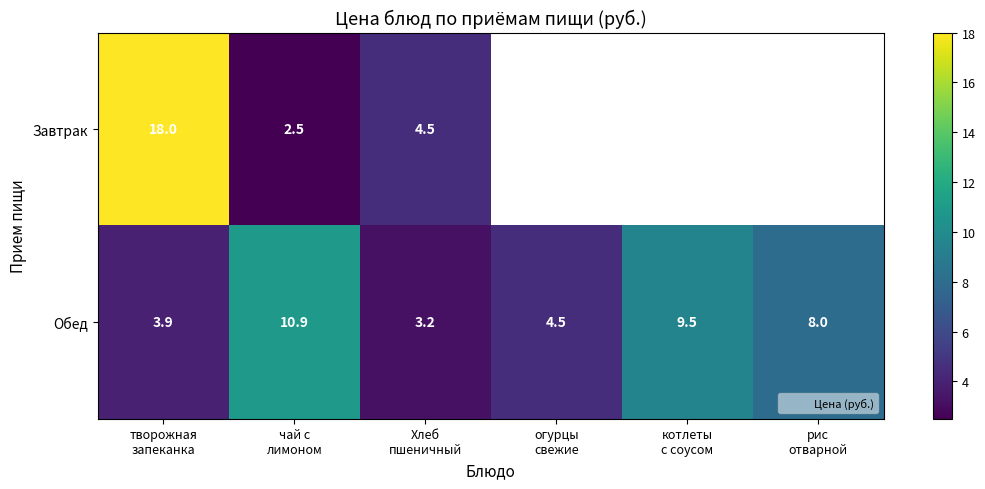

Which series changed the most between творожная запеканка and котлеты с соусом?

Обед